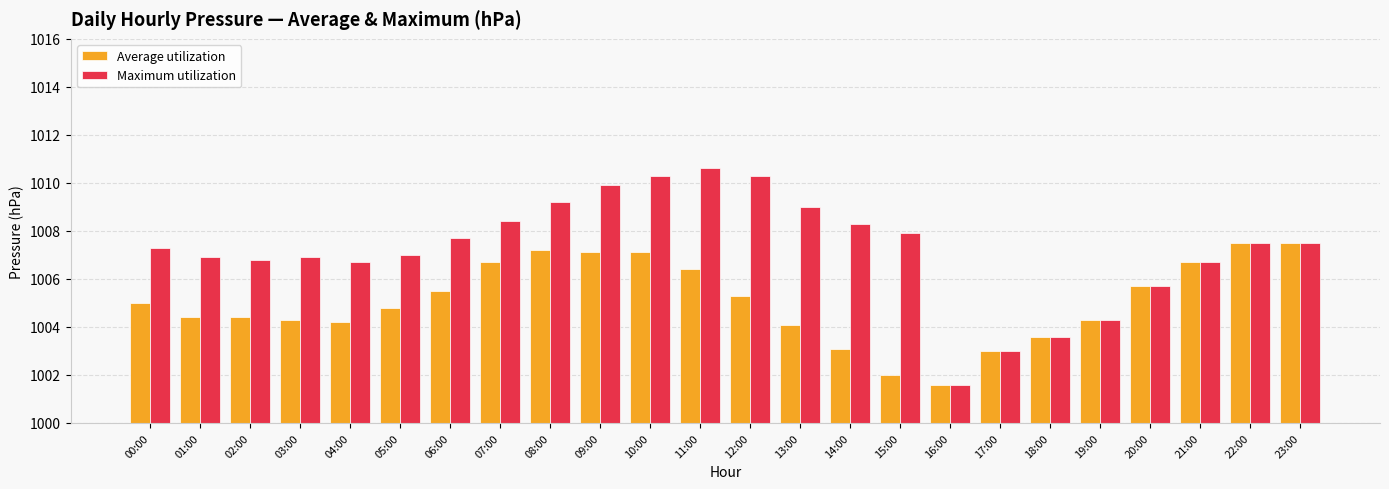

Between 03:00 and 22:00, which series saw the biggest shift?

Average utilization